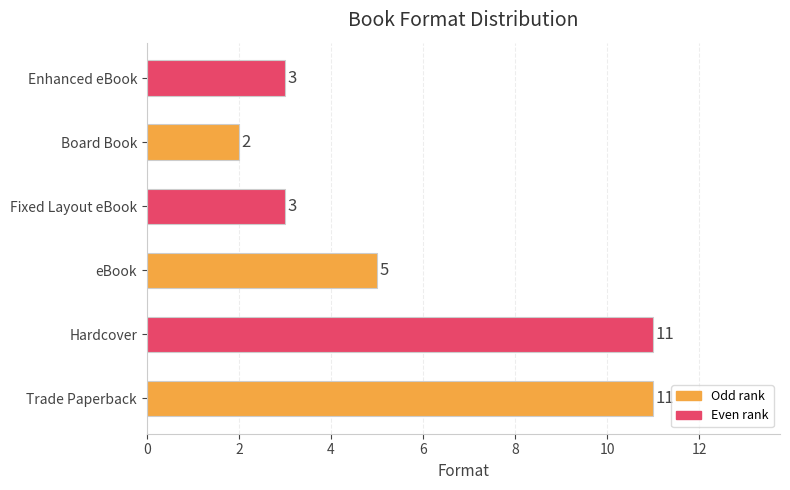

Does the chart contain stacked bars?

No